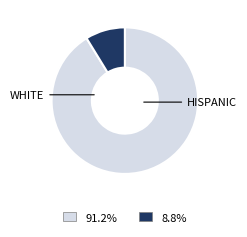

How many segments does this pie chart have?

2